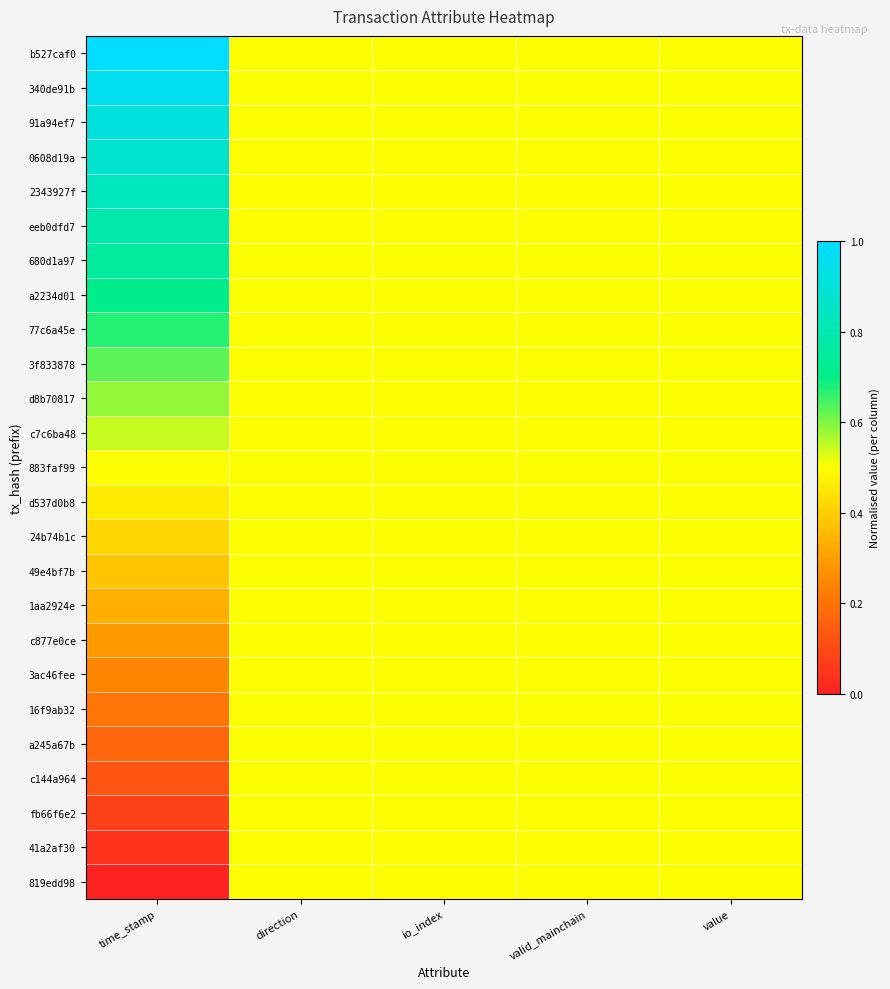

Which series has the largest total across all categories?

b527caf0